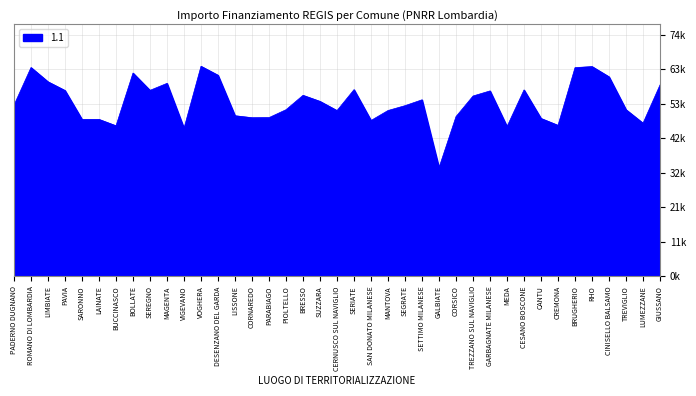

Does the chart have visible grid lines?

Yes